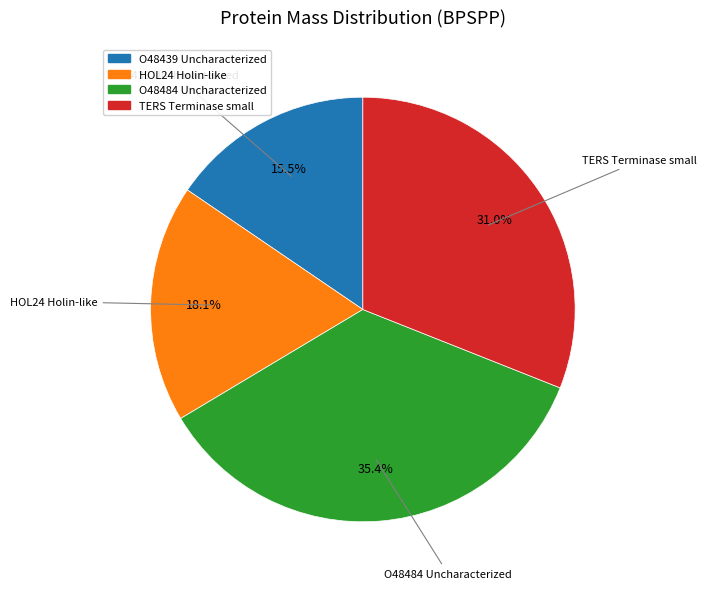

Between O48439 Uncharacterized and TERS Terminase small, which is larger?

TERS Terminase small